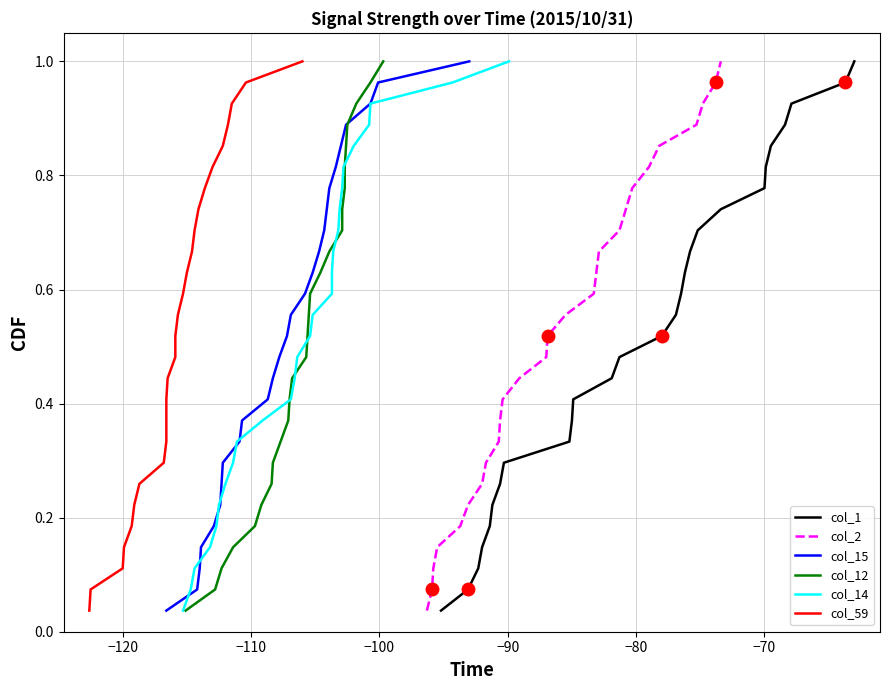

True or false: col_14 and col_15 cross at least once.

False